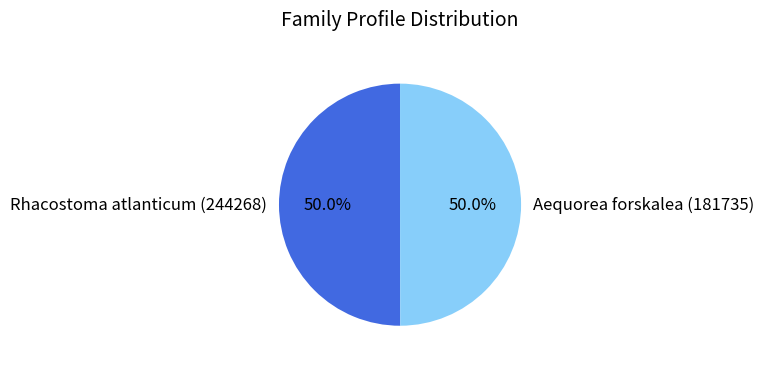

To the nearest percent, what percentage of the pie is Rhacostoma atlanticum (244268)?

50%